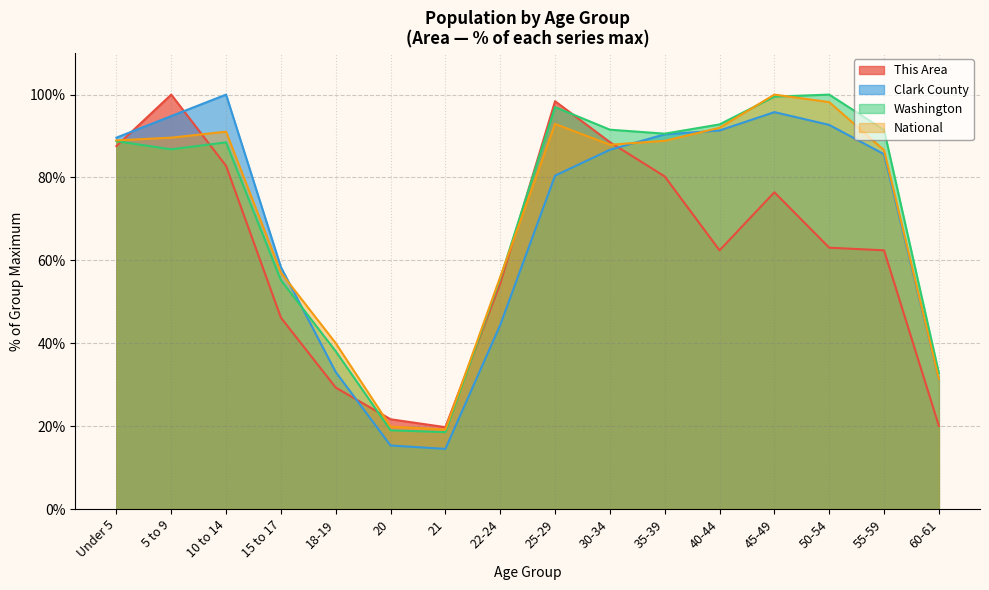

What is the difference between the This Area values at 20 and 40-44?

40.8